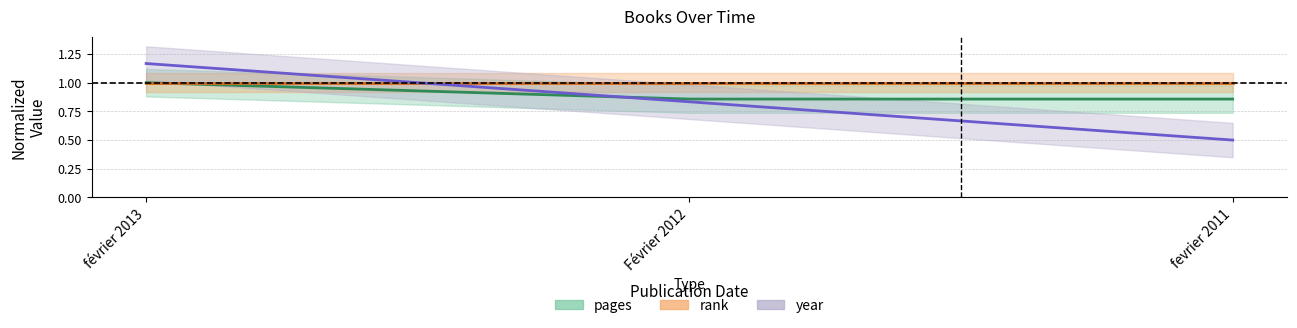

What is the label of the 1st point from the right?

fevrier 2011